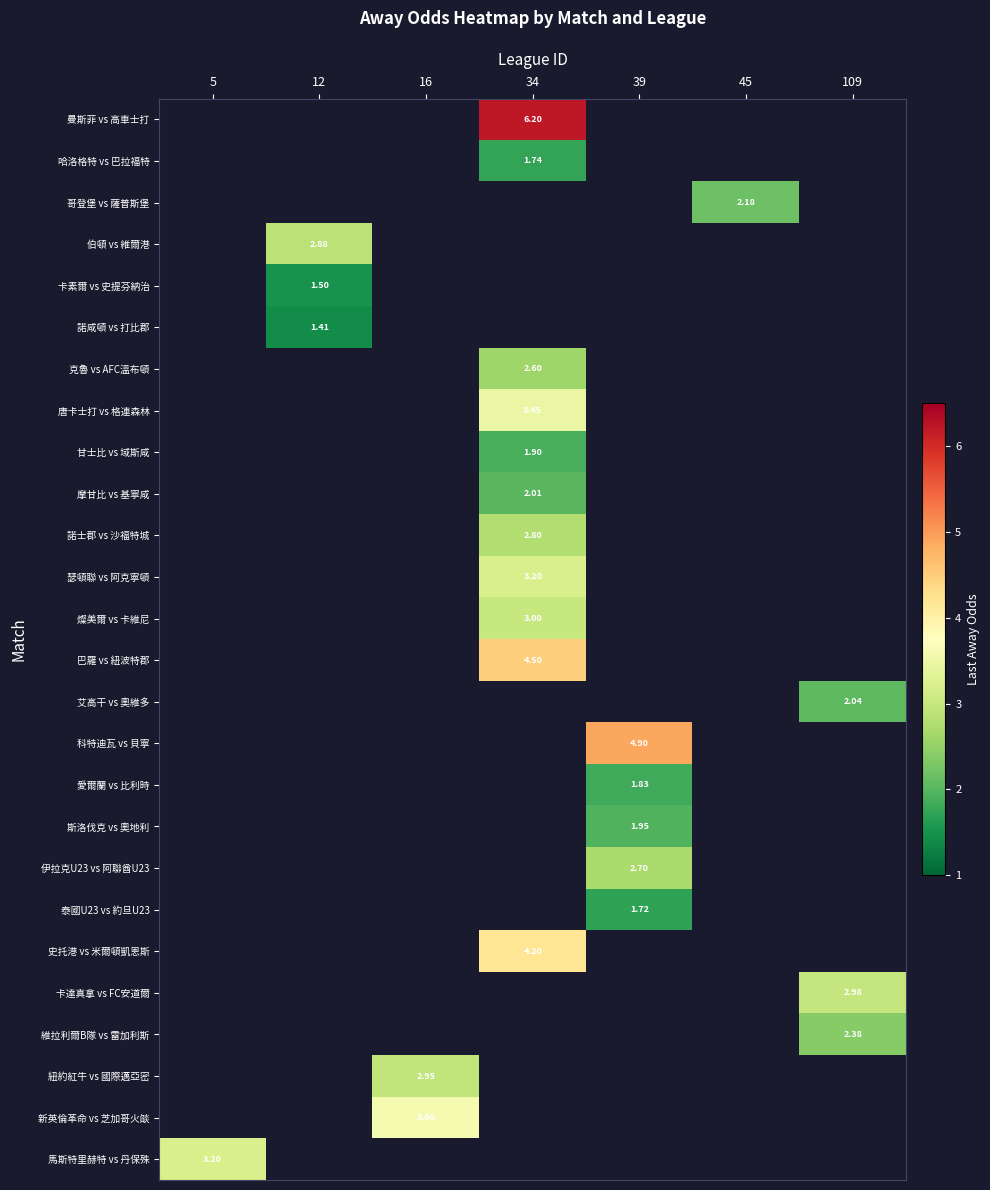

What is the smallest value displayed?

1.4